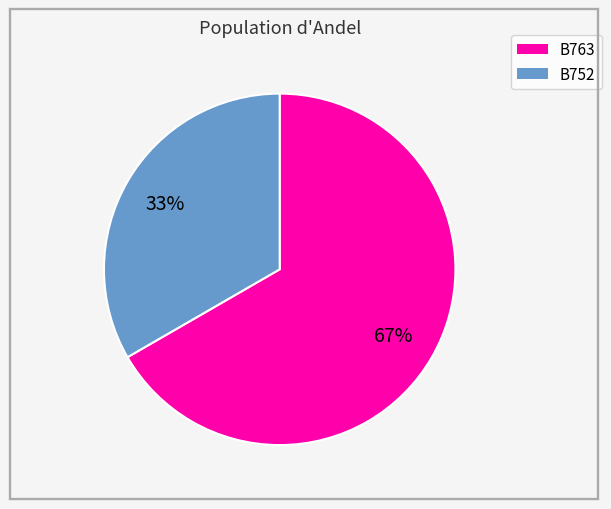

How many segments does this pie chart have?

2